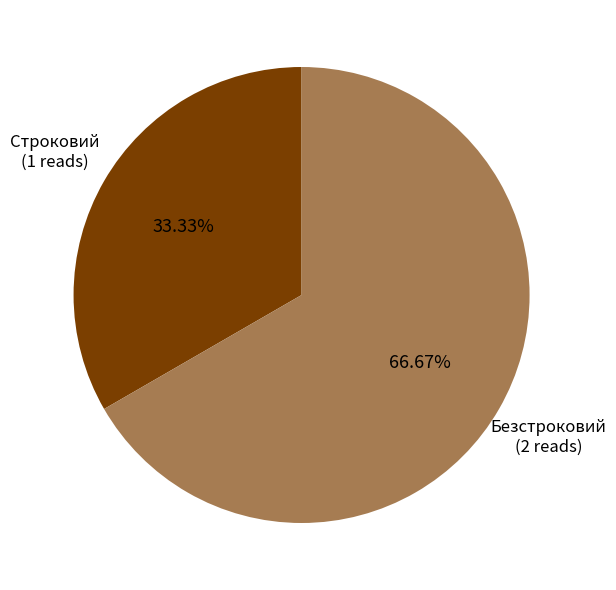

Is there any slice that represents more than half of the pie?

Yes